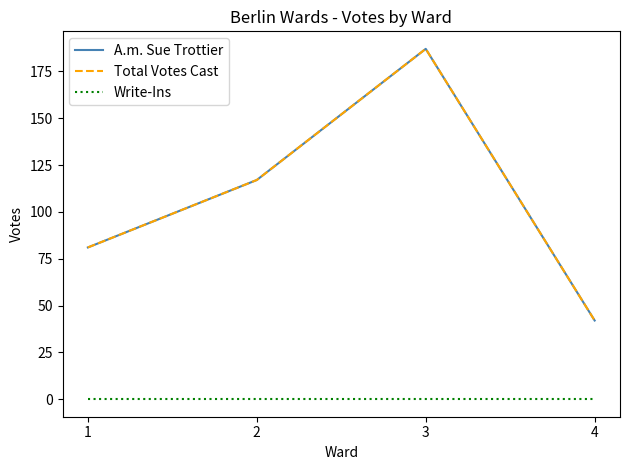

Rank the series by their maximum value, from highest to lowest.

A.m. Sue Trottier, Total Votes Cast, Write-Ins